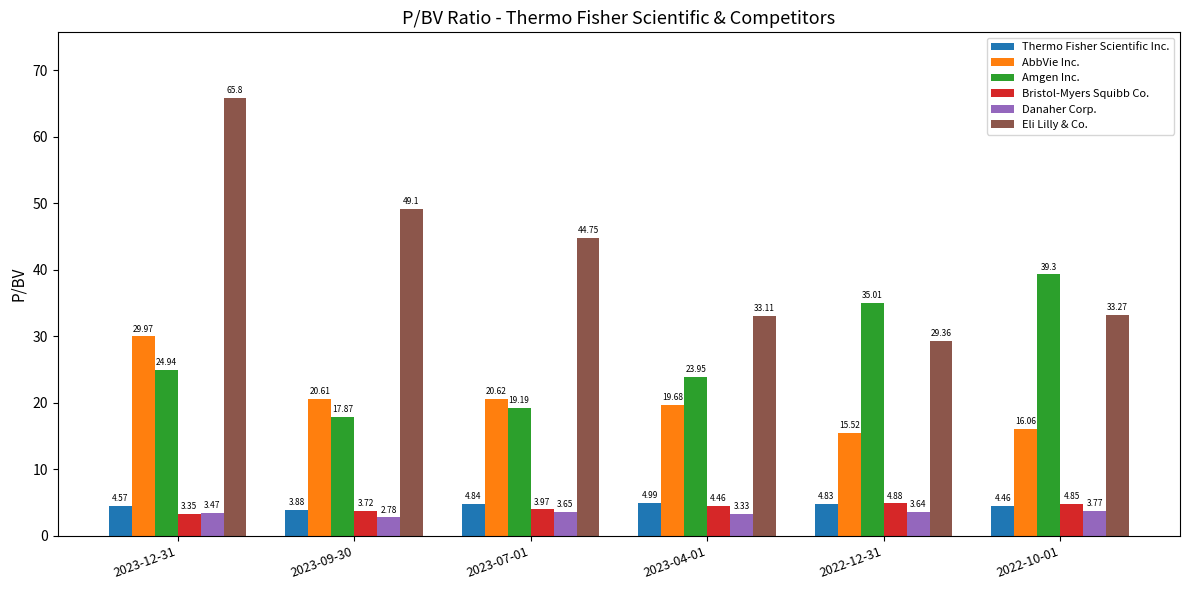

What is the approximate value of Eli Lilly & Co. at 2023-04-01?

33.1